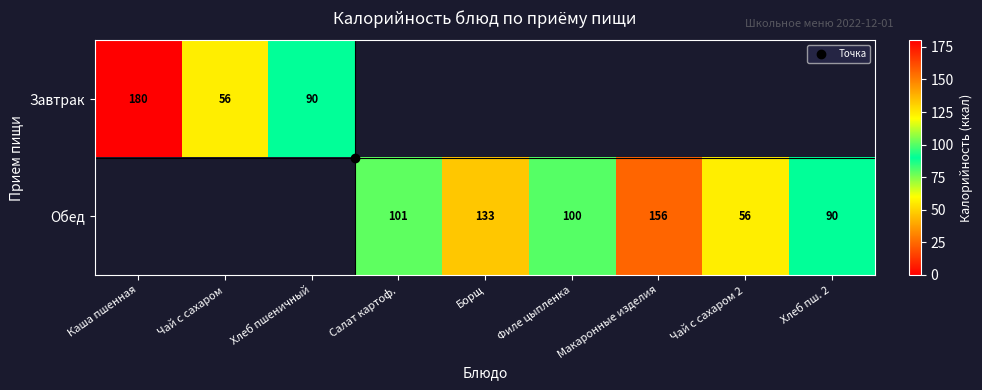

What is the greatest value displayed?

180